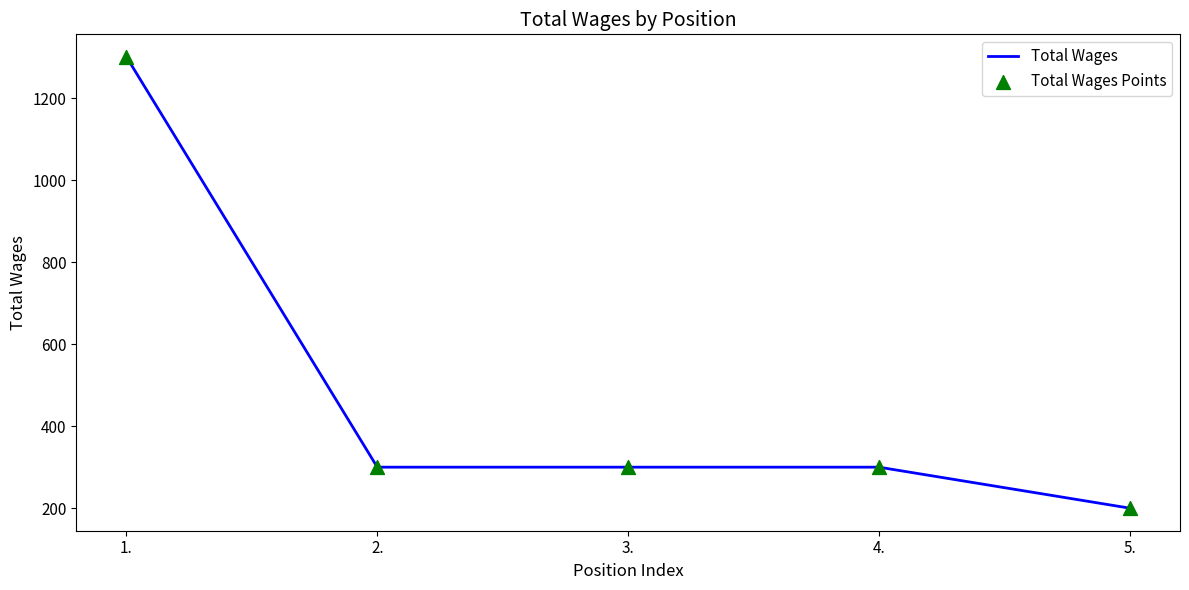

What is the change in value from 1. to 3.?

-1001